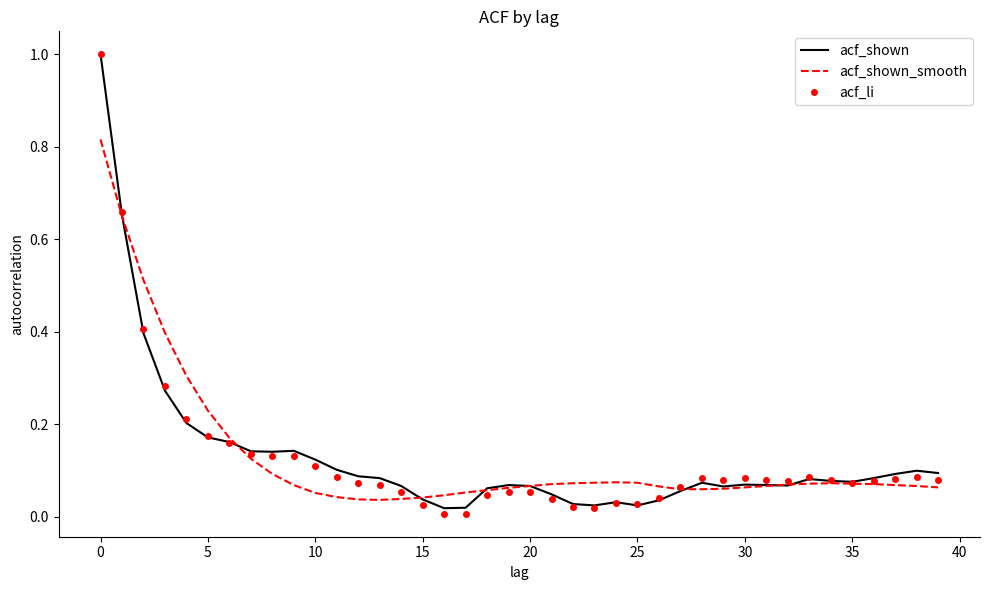

What is the maximum value for acf_shown?

1.0